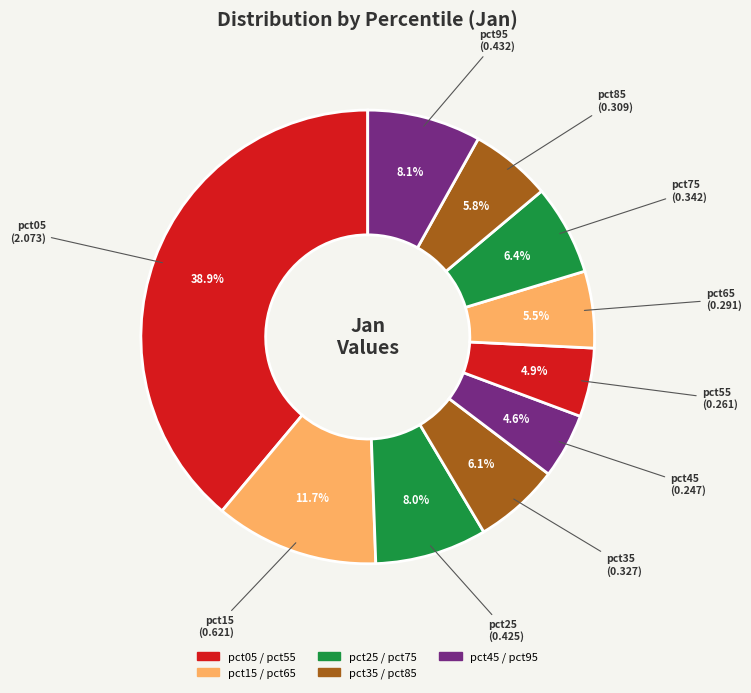

How many segments does this pie chart have?

10